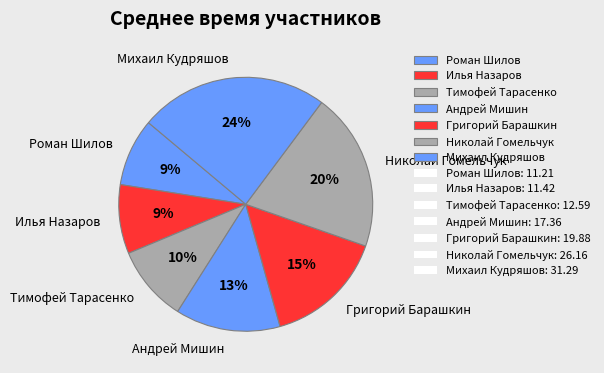

To the nearest percent, what is the difference between the Тимофей Тарасенко and Николай Гомельчук slice percentages?

10%